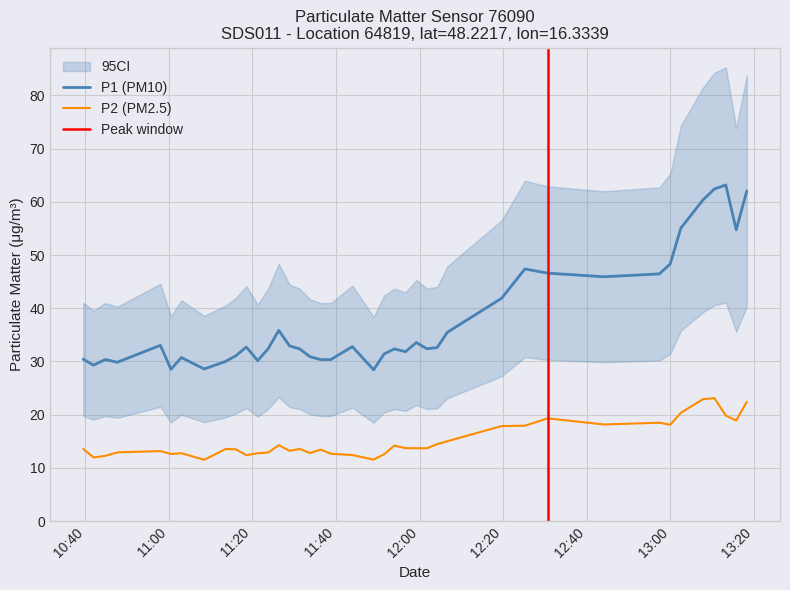

What is the highest value of the P2 (PM2.5) series?

23.1